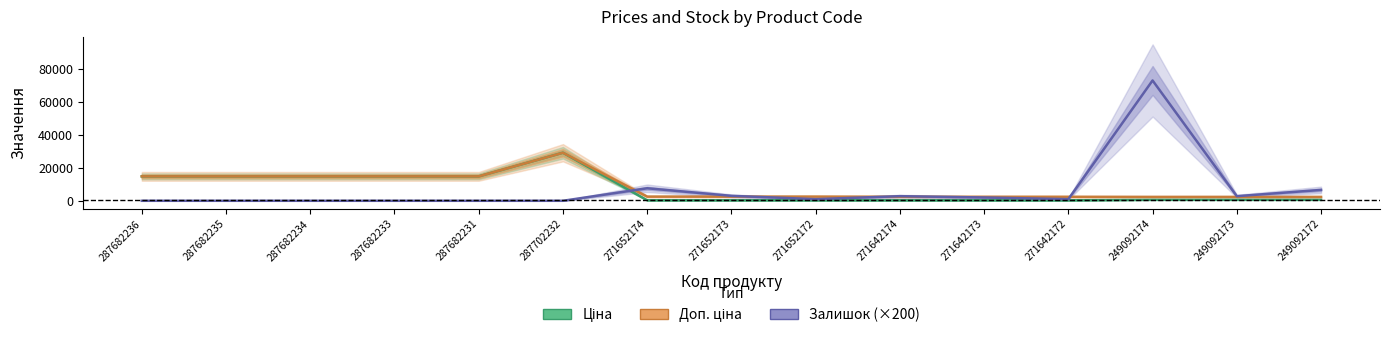

What is the greatest value displayed?

73000.0